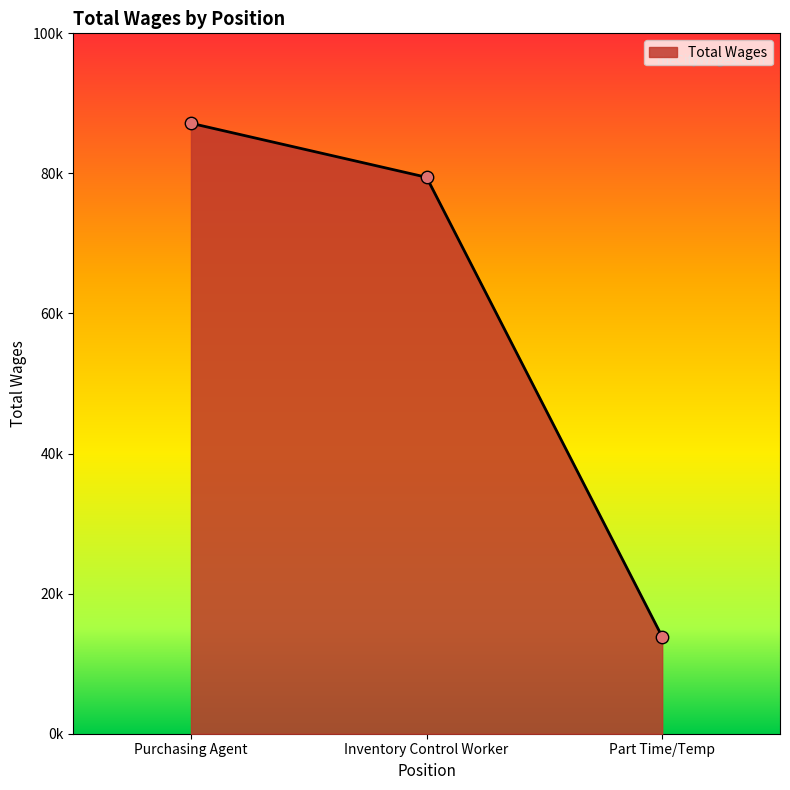

Which has a higher value, Part Time/Temp or Purchasing Agent?

Purchasing Agent